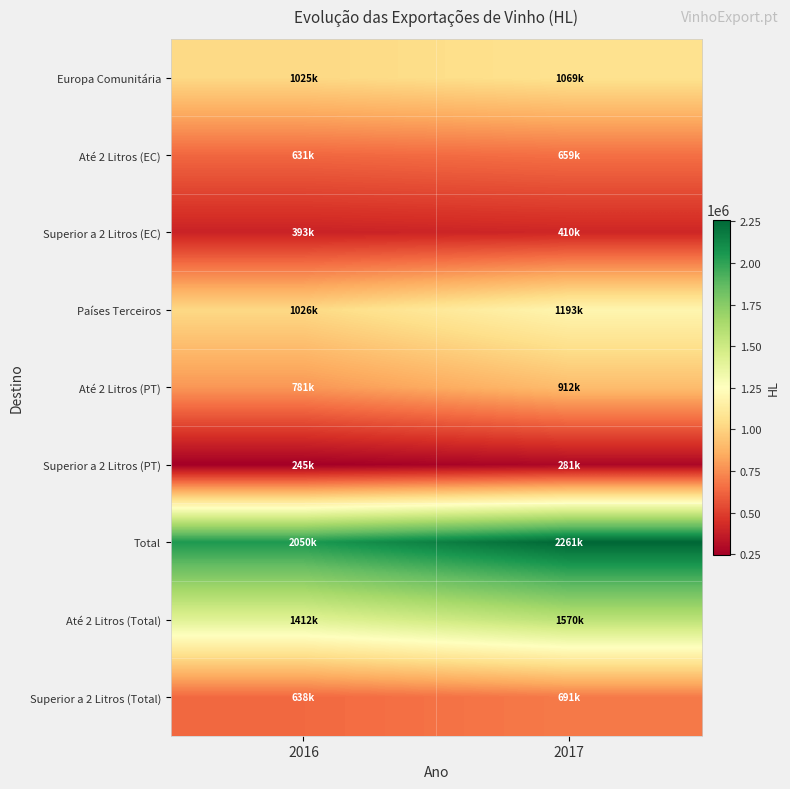

Between 2016 and 2017, which series saw the biggest shift?

Total